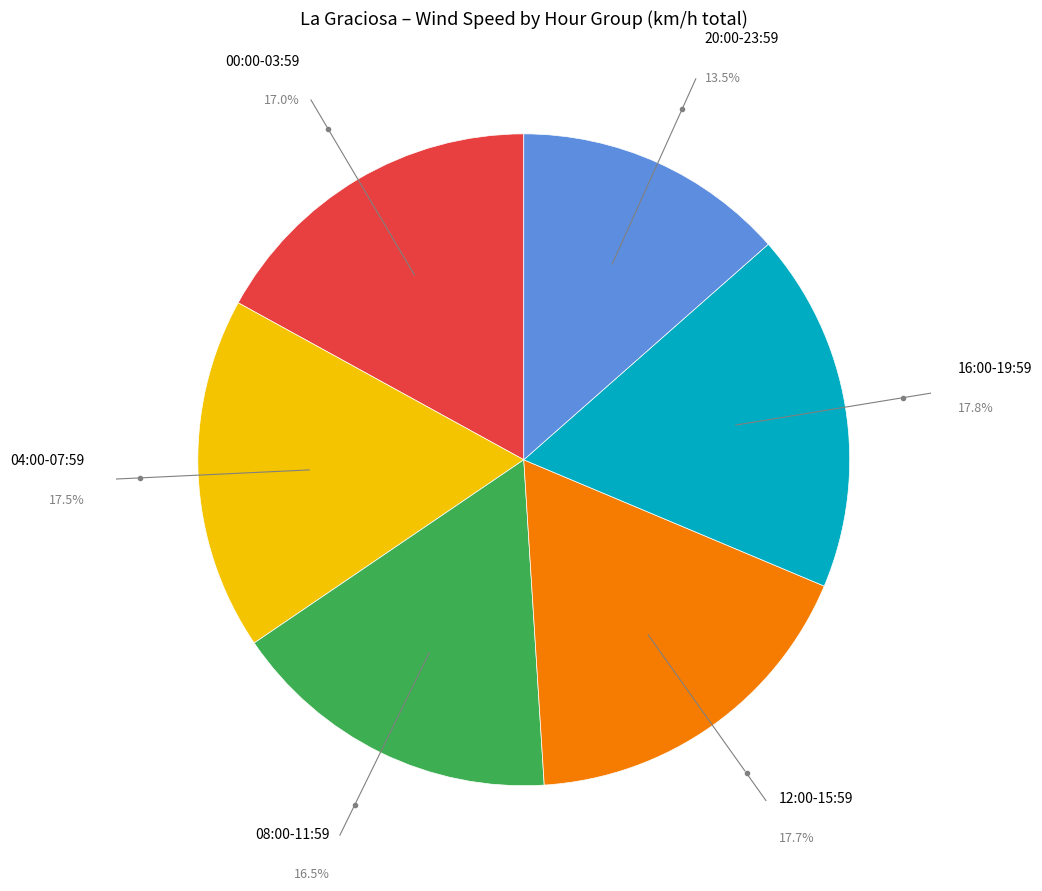

Is there a majority slice in this chart?

No